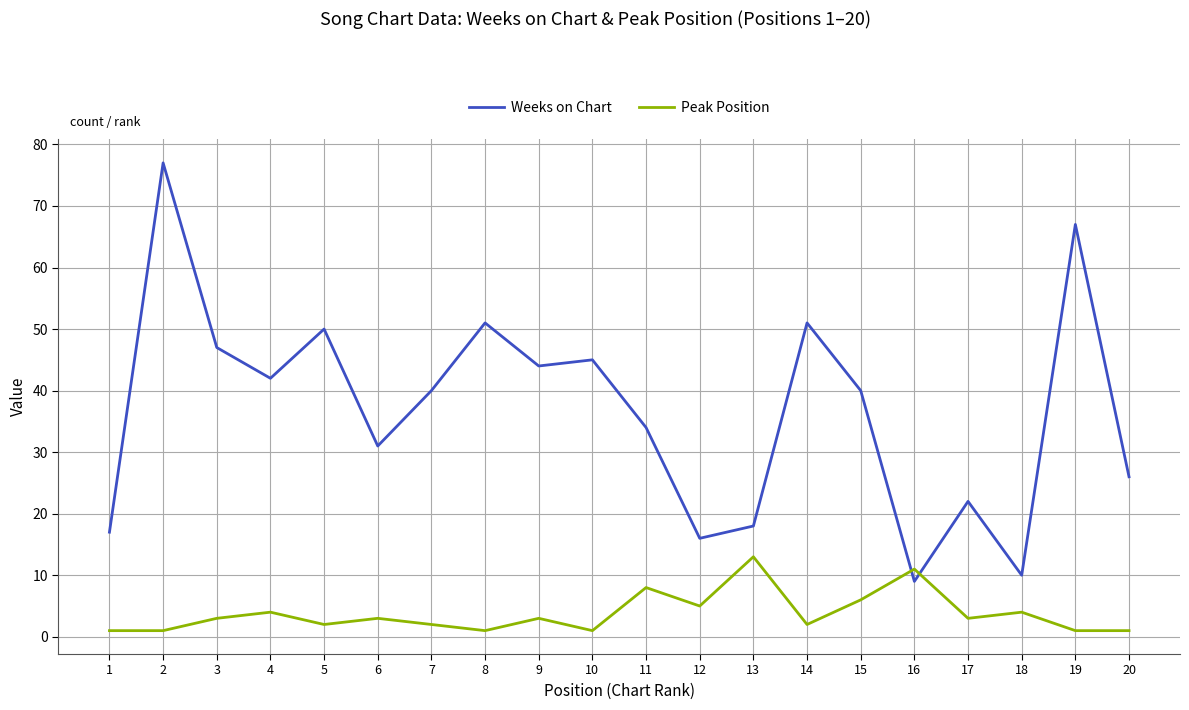

True or false: Weeks on Chart and Peak Position intersect in this chart.

True